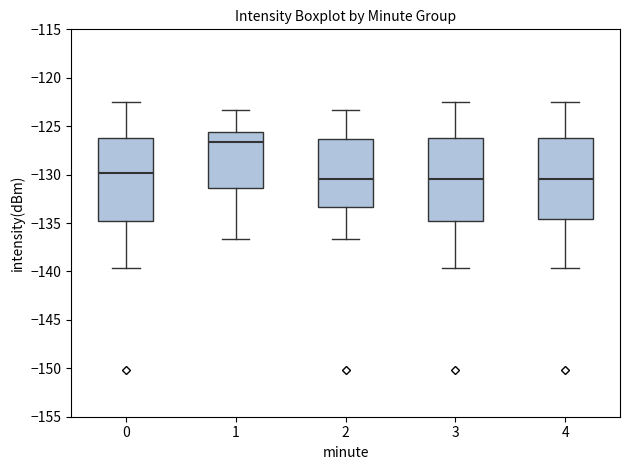

Reading left to right, read every box against the y-axis: the position of its median line, the range the box covers, and the ends of its whiskers. The values are not printed on the chart, so give them approximately, as read against the axis.

0: median -130.0, box -134.5 to -126.5, whiskers -139.5 to -122.5
1: median -126.5, box -131.5 to -125.5, whiskers -136.5 to -123.5
2: median -130.5, box -133.5 to -126.5, whiskers -136.5 to -123.5
3: median -130.5, box -134.5 to -126.5, whiskers -139.5 to -122.5
4: median -130.5, box -134.5 to -126.5, whiskers -139.5 to -122.5